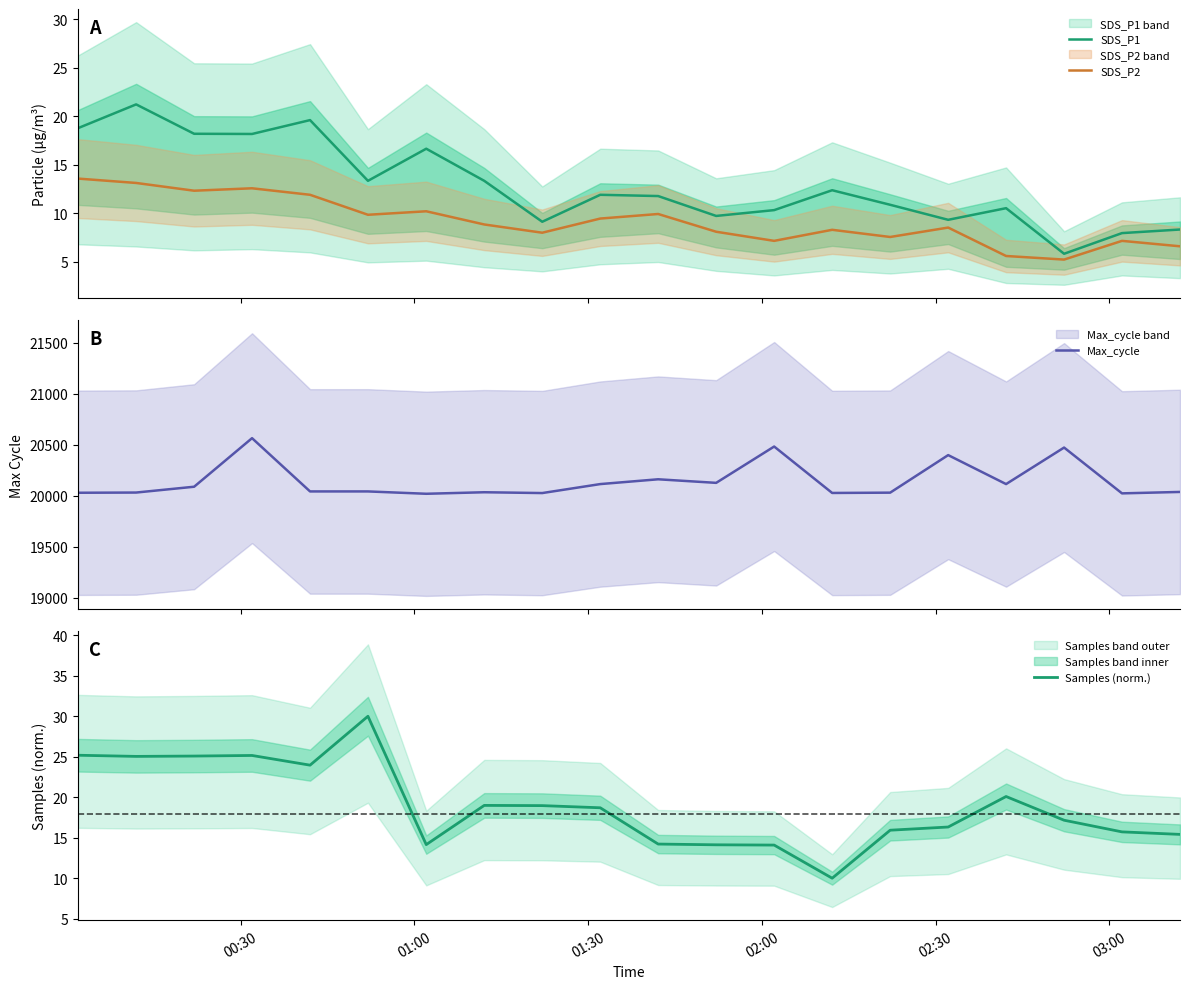

List the series in order of their peak value, lowest first.

SDS_P2, SDS_P1, Samples (norm.), Max_cycle